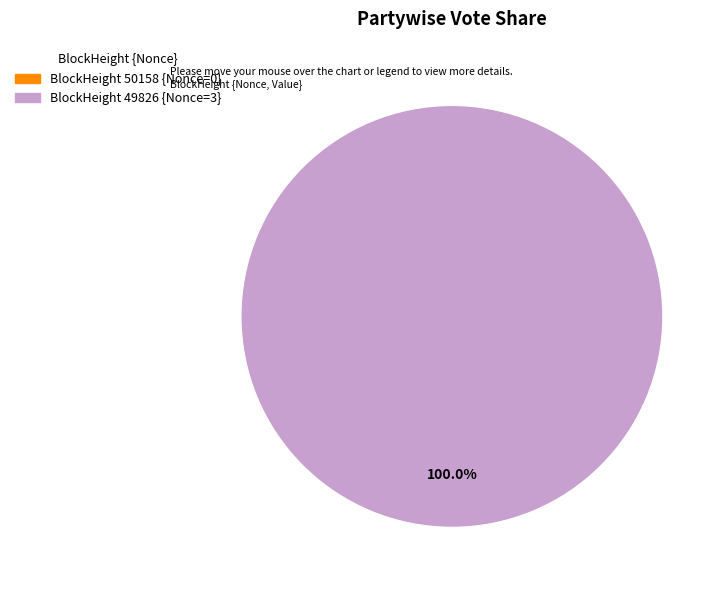

To the nearest percent, what is the combined percentage of 49826 and 50158?

100%